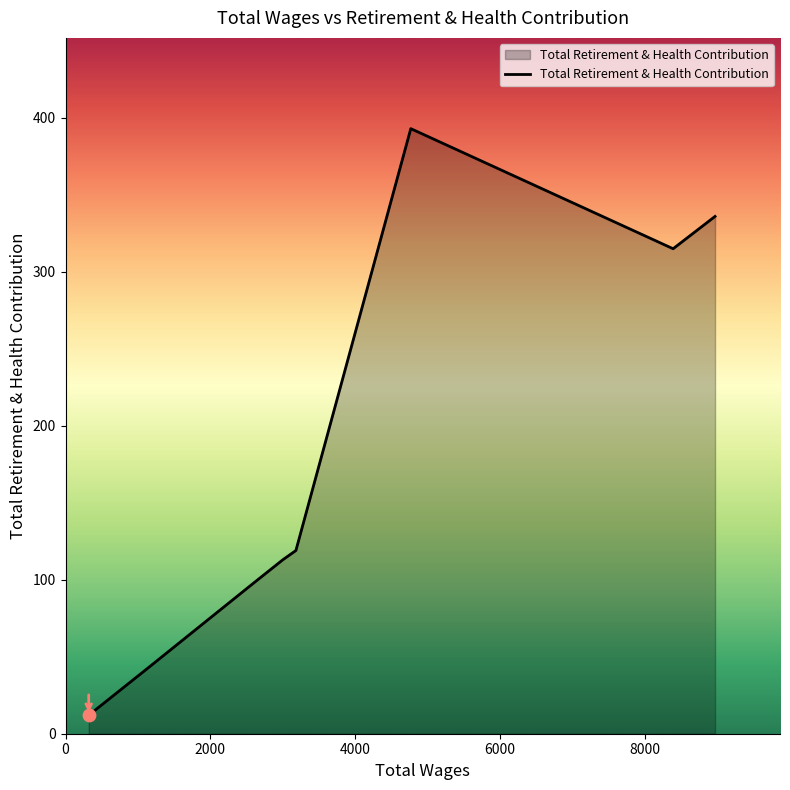

What is the difference between the second highest and second lowest values?

294